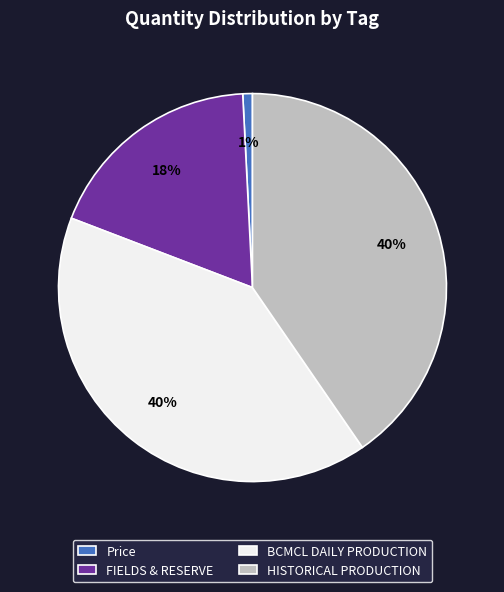

What percentage is the Price slice, to the nearest percent?

1%